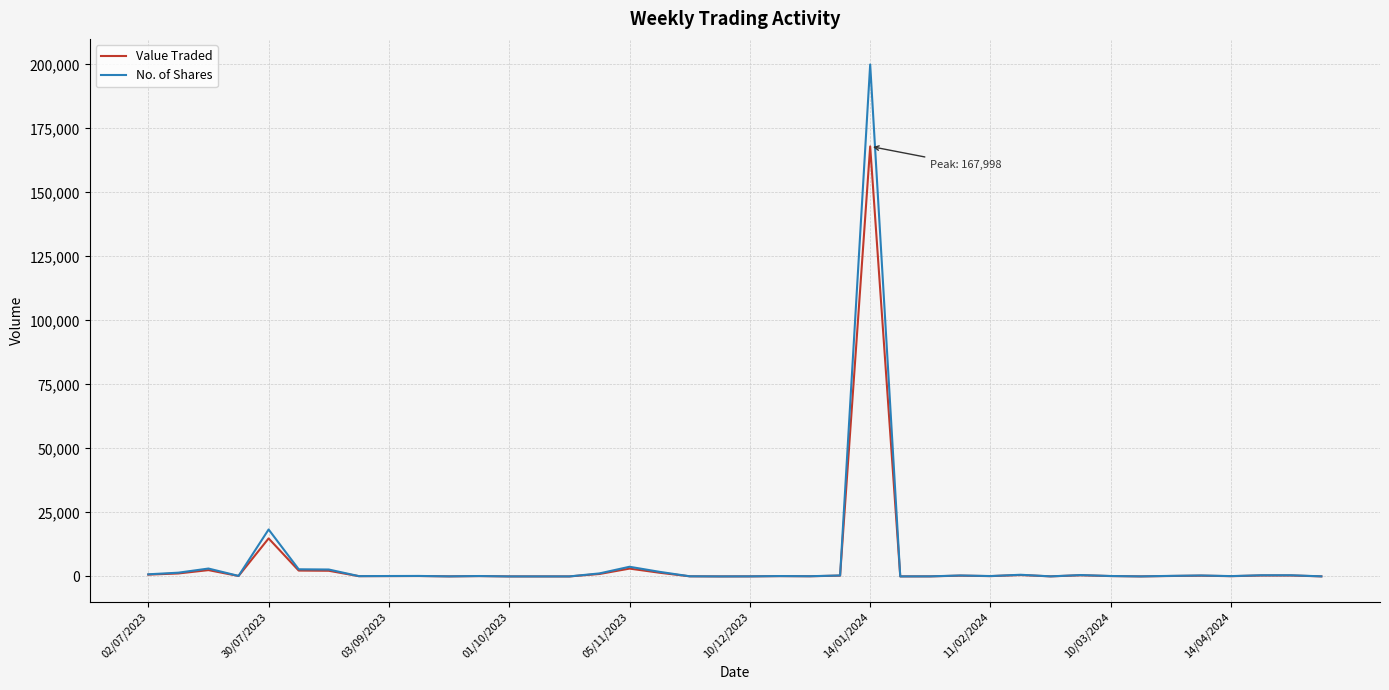

Which series has the largest range (max minus min)?

No. of Shares